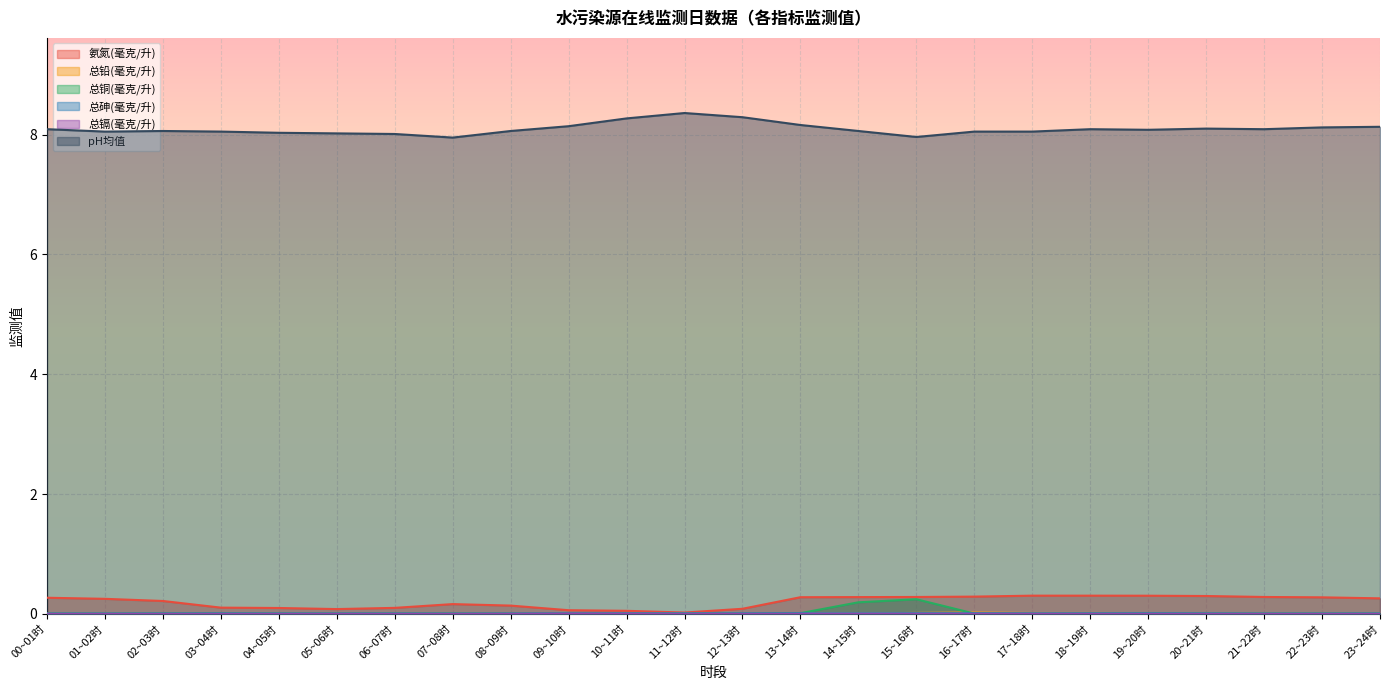

What is the spread (max minus min) of values at 00~01时?

8.1